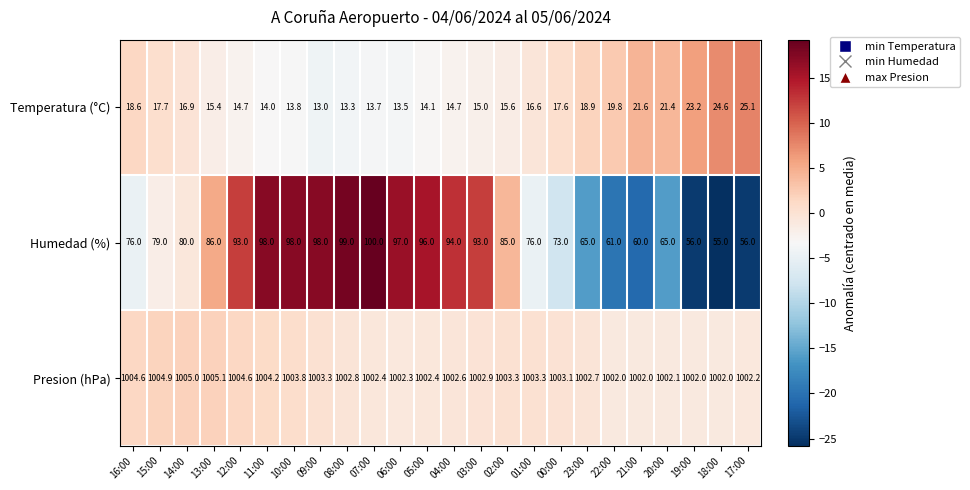

What is the spread (max minus min) of values at 02:00?

987.7